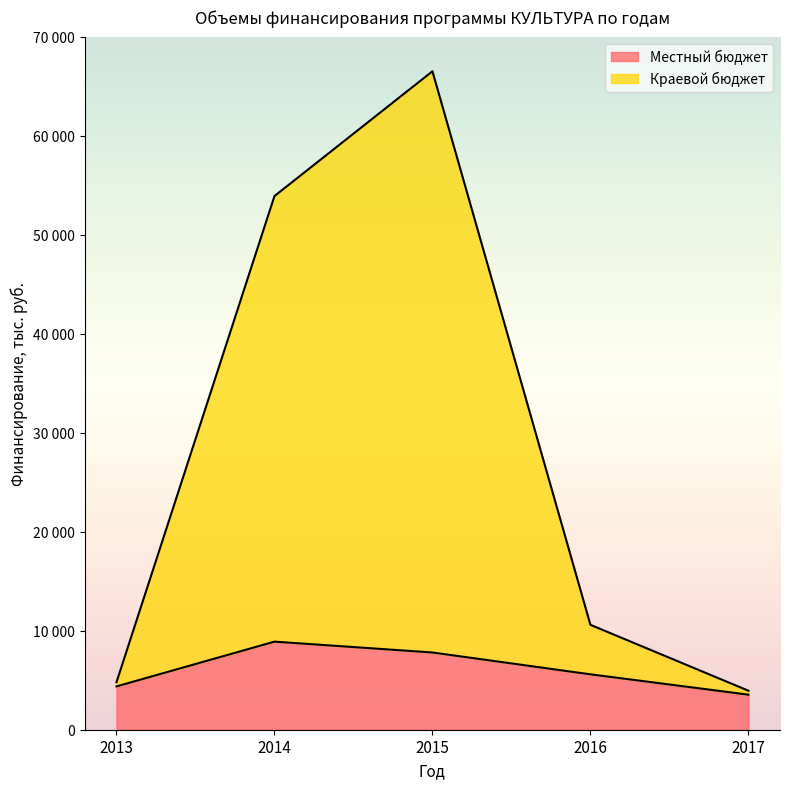

What is the approximate value of Местный бюджет at 2013?

4374.5